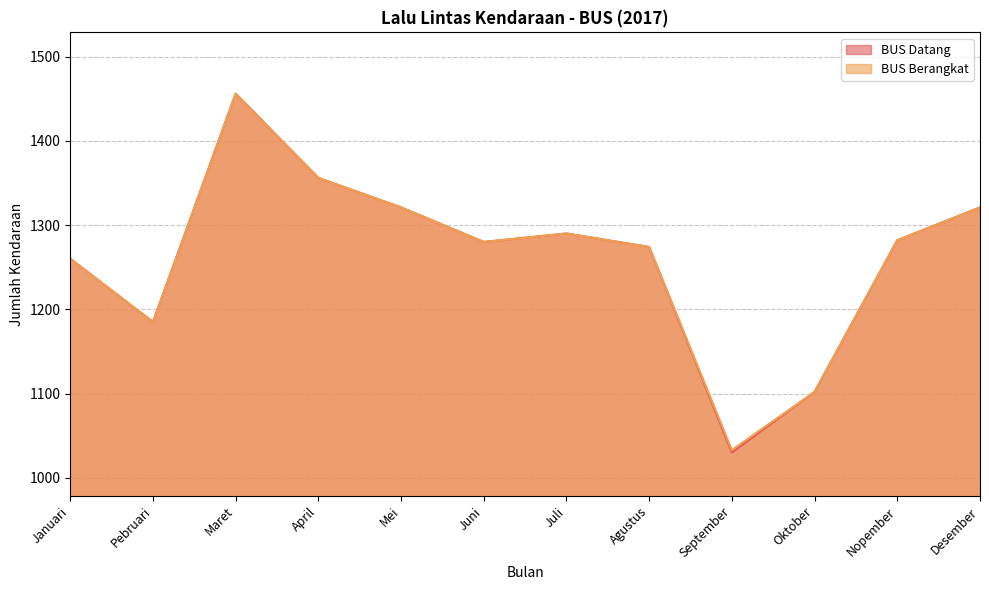

Does the chart display data point markers on the line(s)?

No